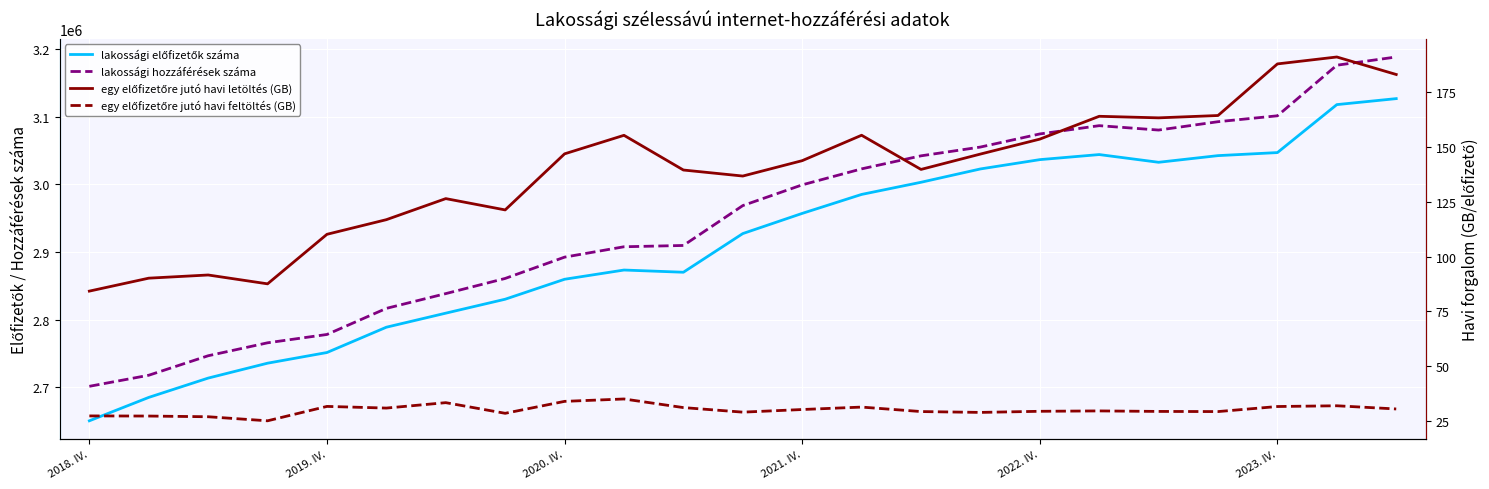

True or false: lakossági előfizetők száma has a value of 3036560.0 at 2022. IV..

True